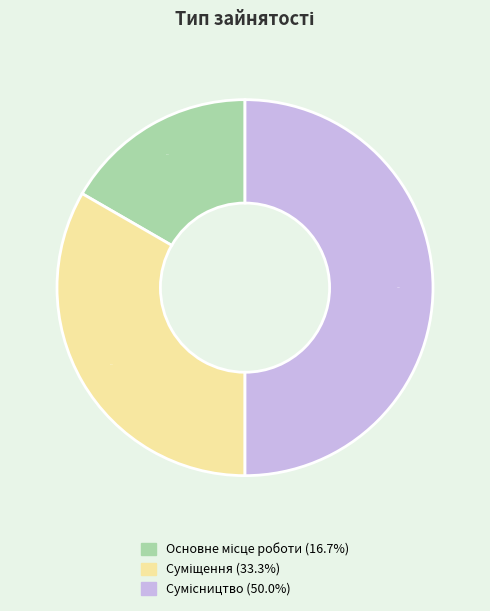

How many segments does this pie chart have?

3